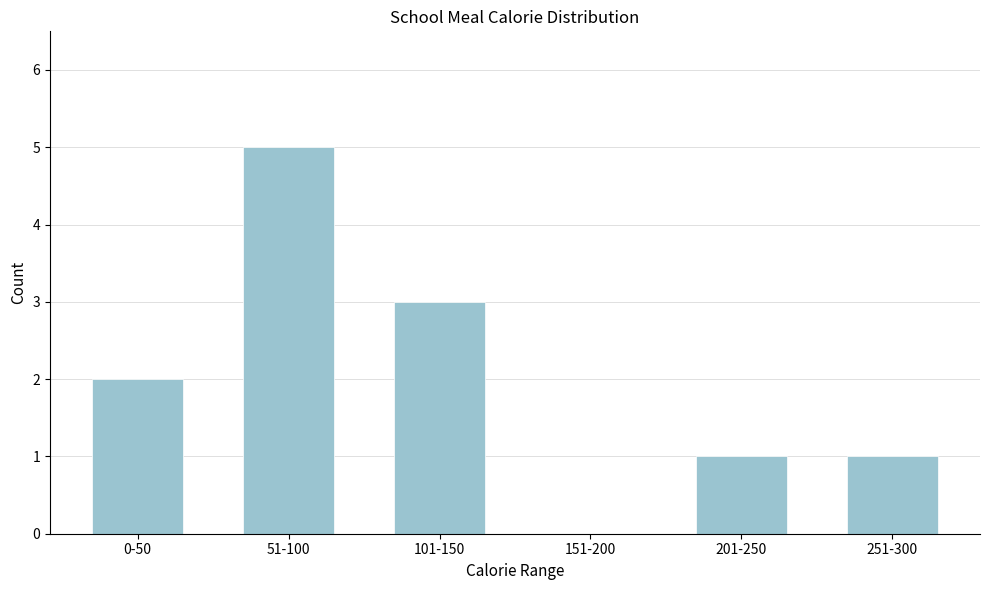

Reading left to right, list all the values displayed in this chart.

0-50=2	51-100=5	101-150=3	151-200=0	201-250=1	251-300=1